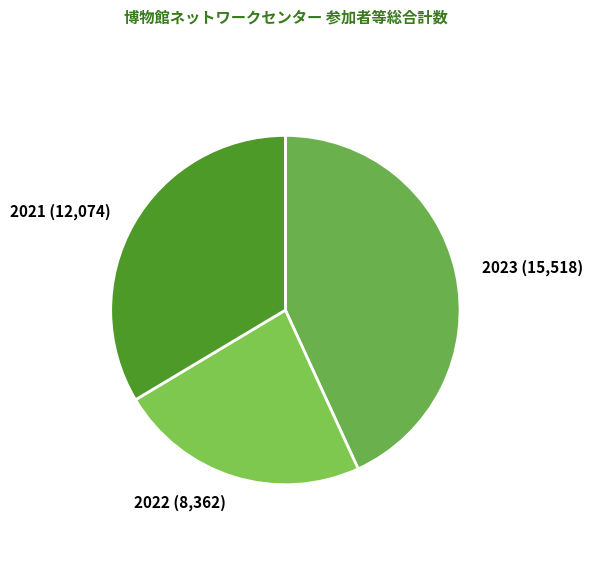

Count the number of slices in the pie.

3